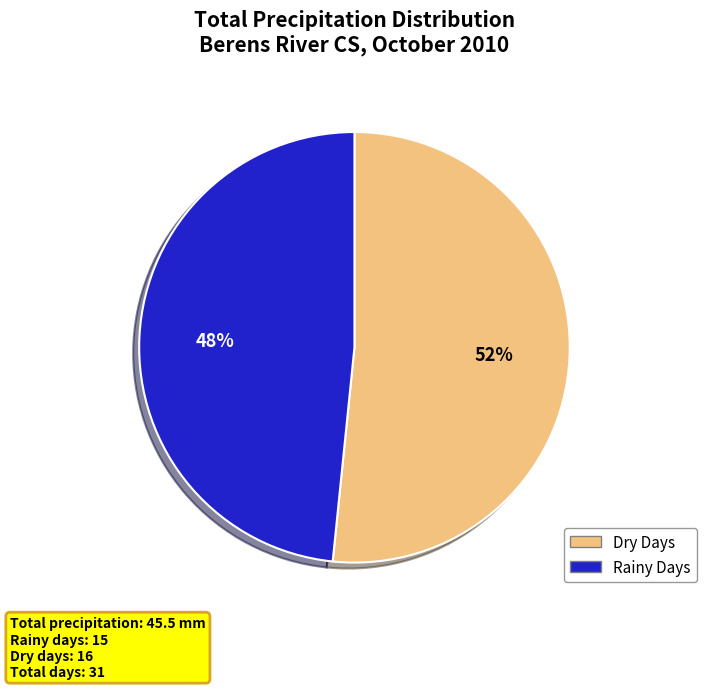

Is there a majority slice in this chart?

Yes